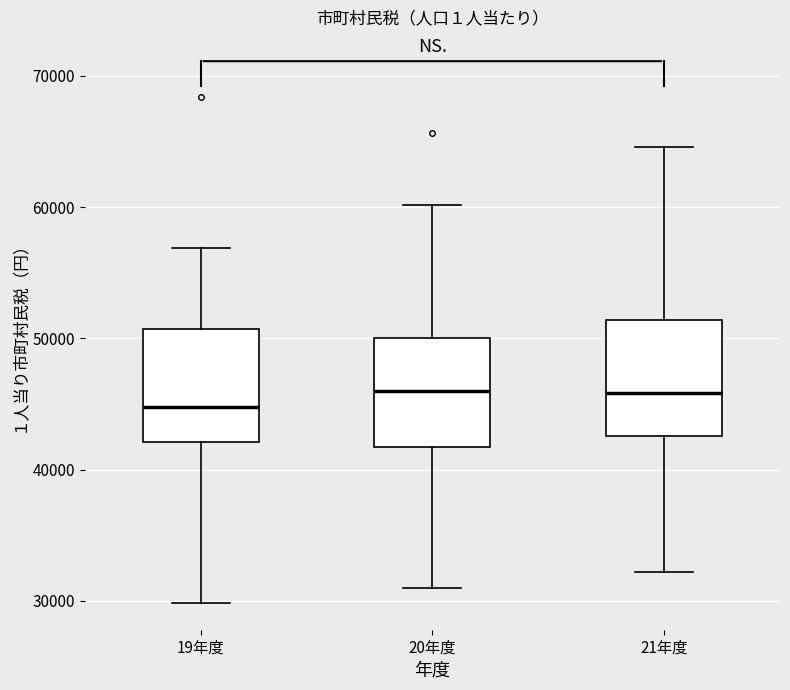

Where does the median line of the box for 21年度 sit on the y-axis? The values are not printed on the chart, so give them approximately, as read against the axis.

46000